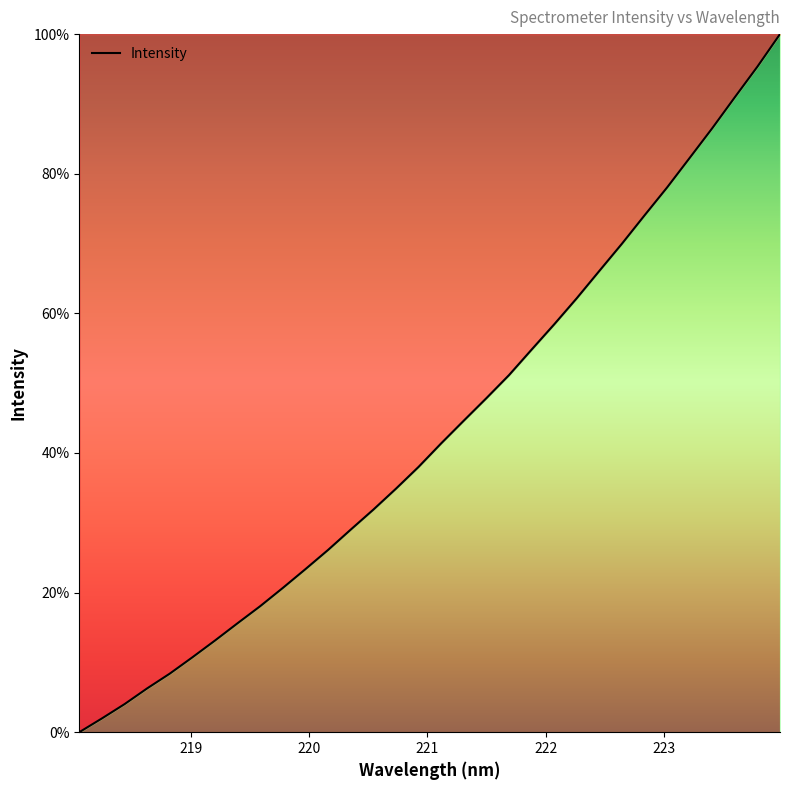

What is the maximum value shown in the chart?

100.0